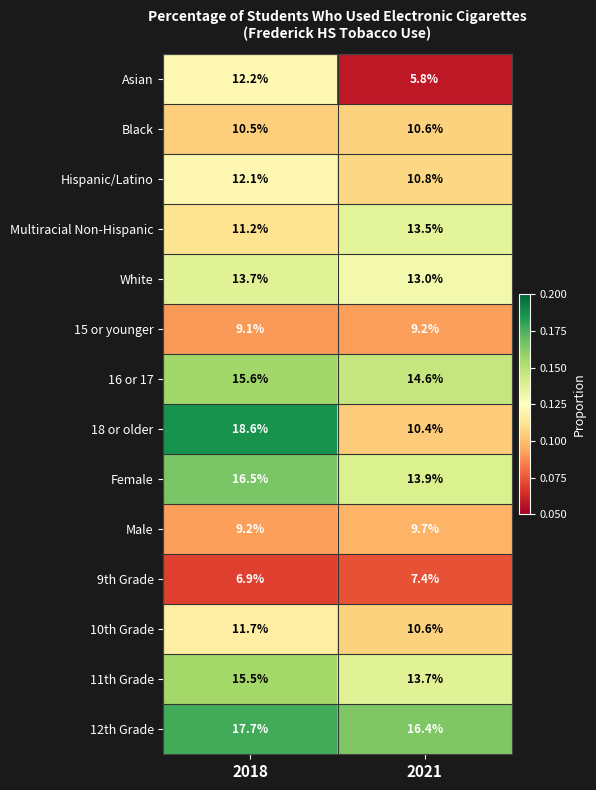

How many data points does each series have?

2